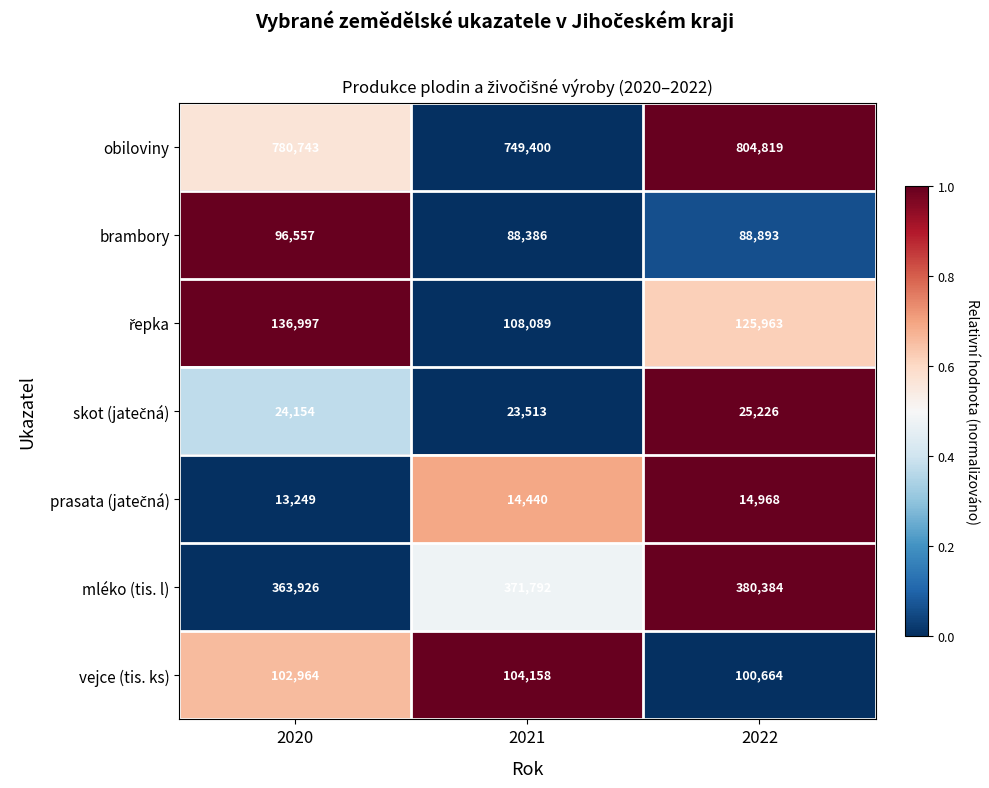

Count the vejce (tis. ks) values in the range 100664 to 104158.

3